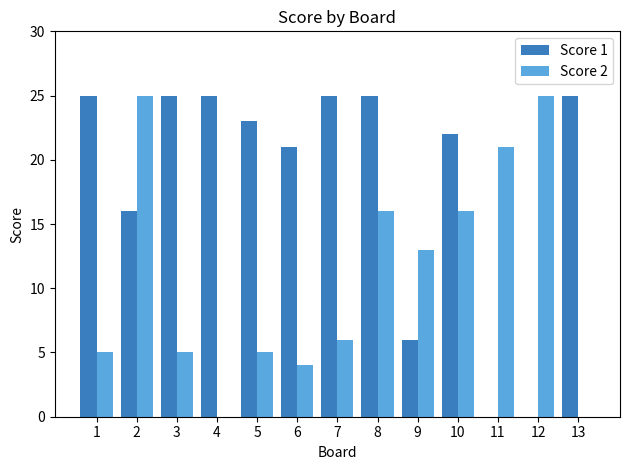

The value of Score 1 at 8 is 25. True or false?

True